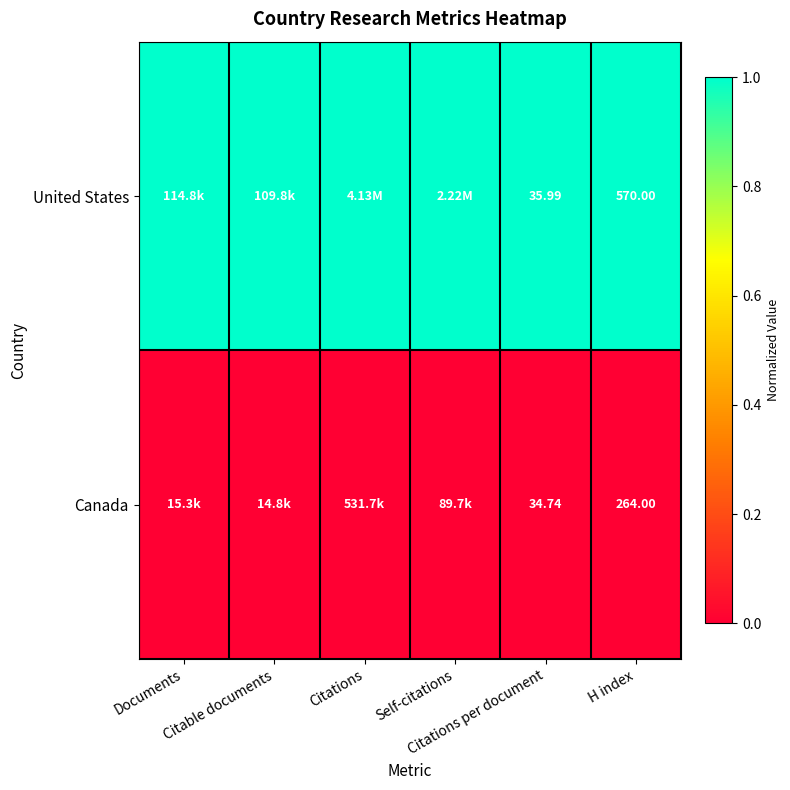

Read the United States value at Documents.

1